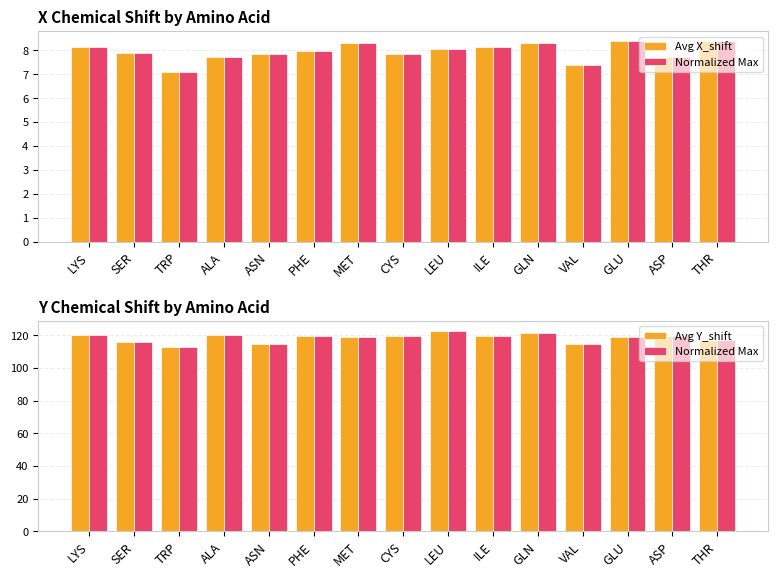

List the series in order of their peak value, highest first.

Normalized Max, Avg Y_shift, Avg X_shift